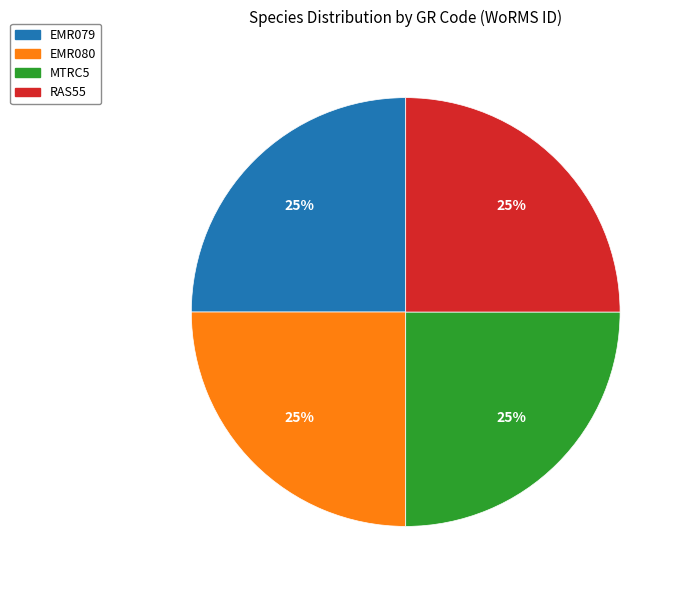

Is there any slice that represents more than half of the pie?

No